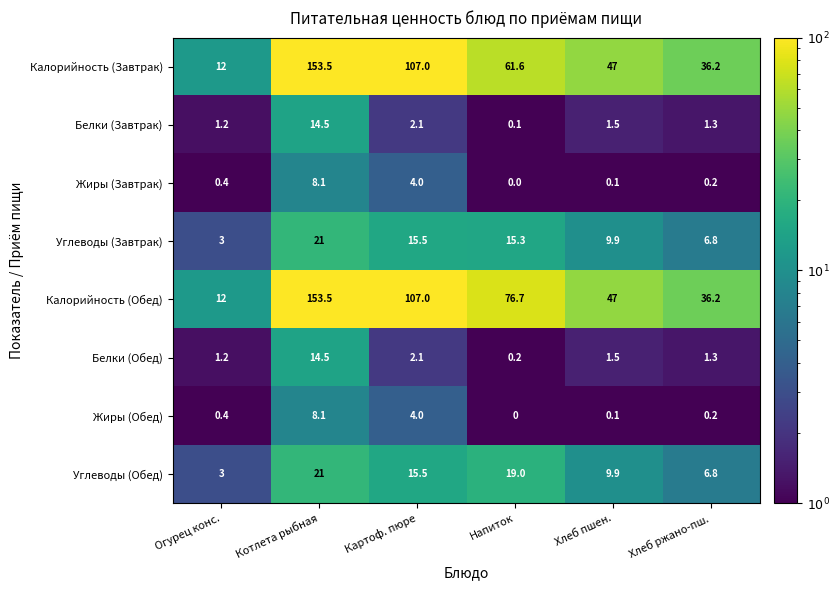

The Жиры (Обед) series shows 0.1 at Хлеб пшен.. True or false?

True